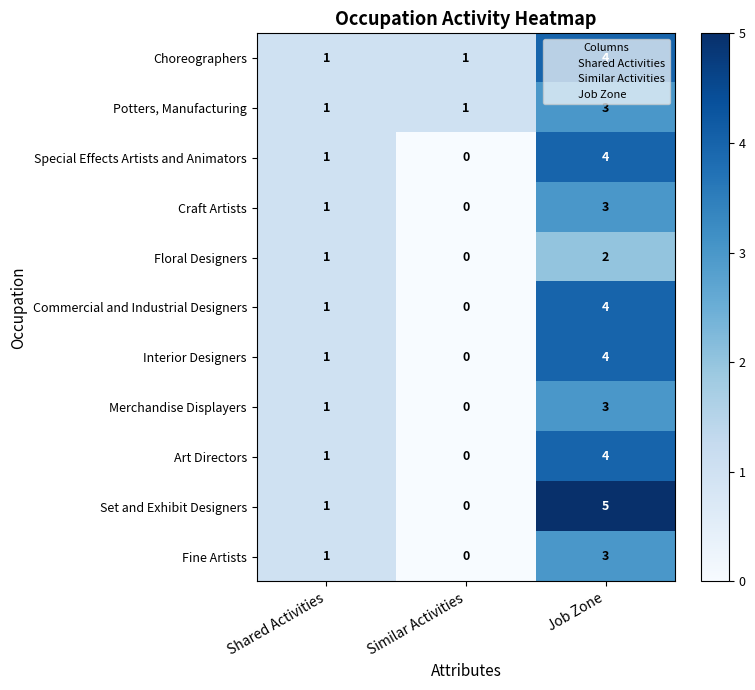

Count the Special Effects Artists and Animators values in the range 0 to 4.

3